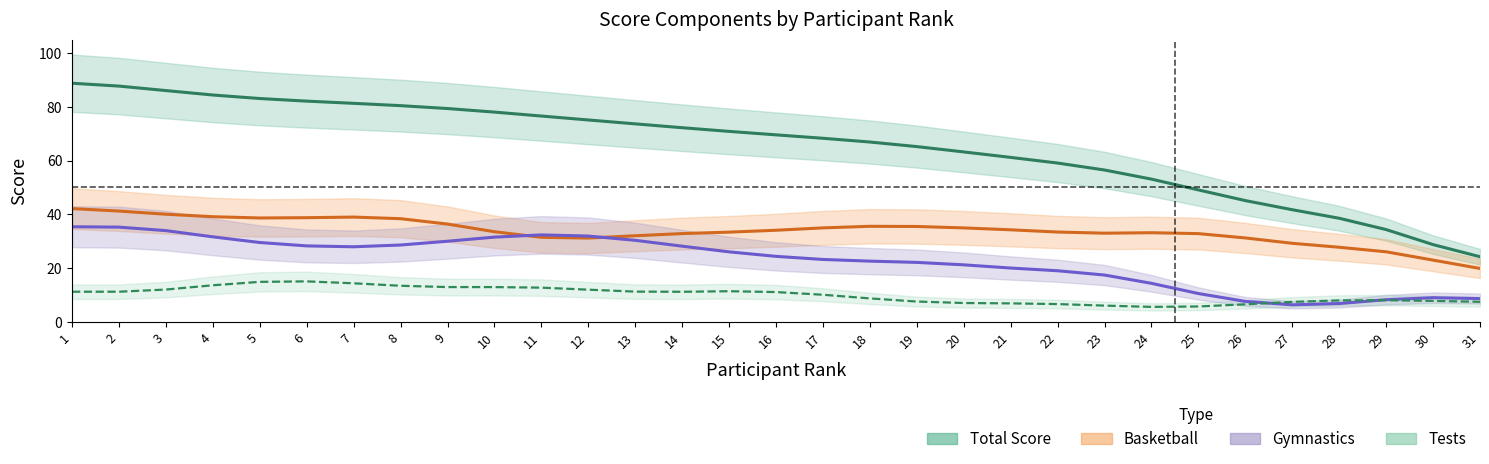

What is the difference between the maximum and second lowest values in the Basketball series?

19.2